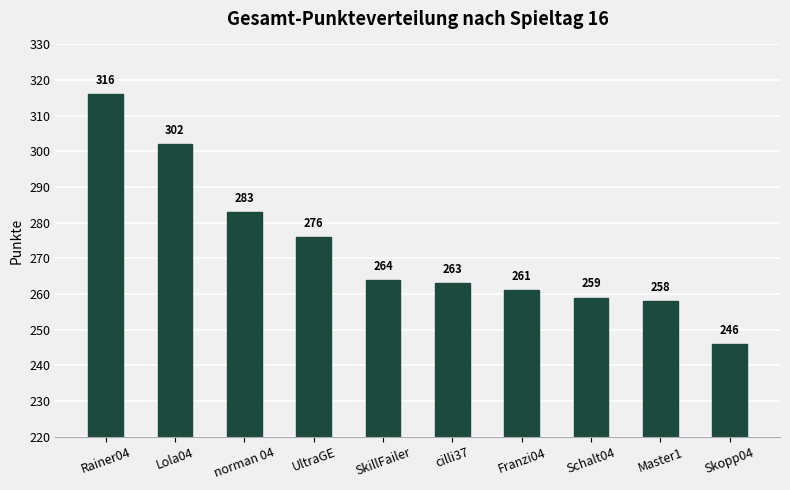

Is it true that the value at Lola04 is 302?

True